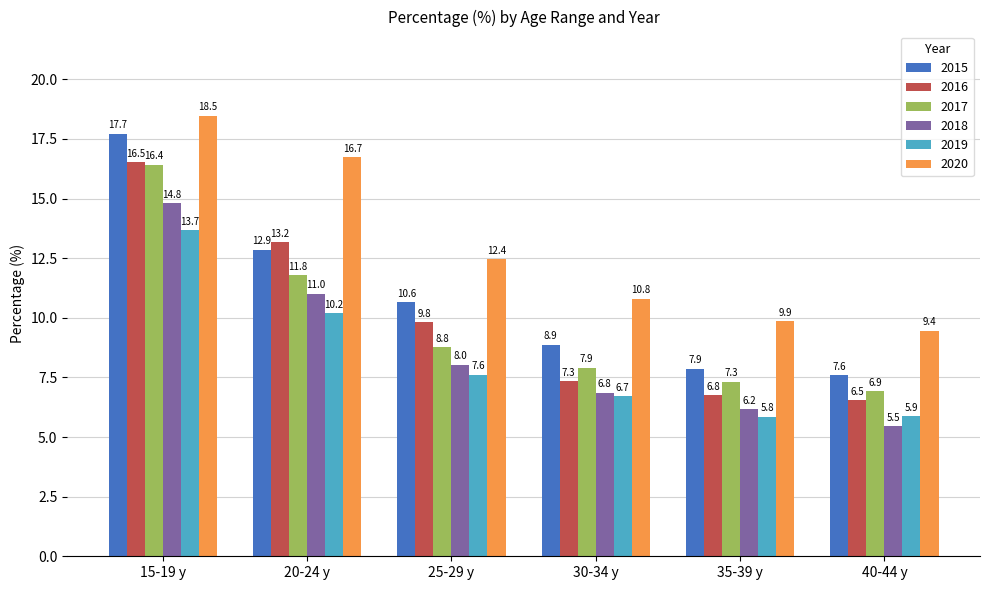

Where does the 2018 series first go above 8?

15-19 y